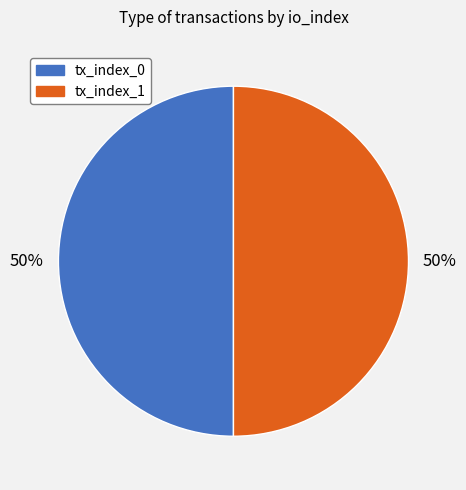

To the nearest percent, what is the combined percentage of tx_index_1 and tx_index_0?

100%